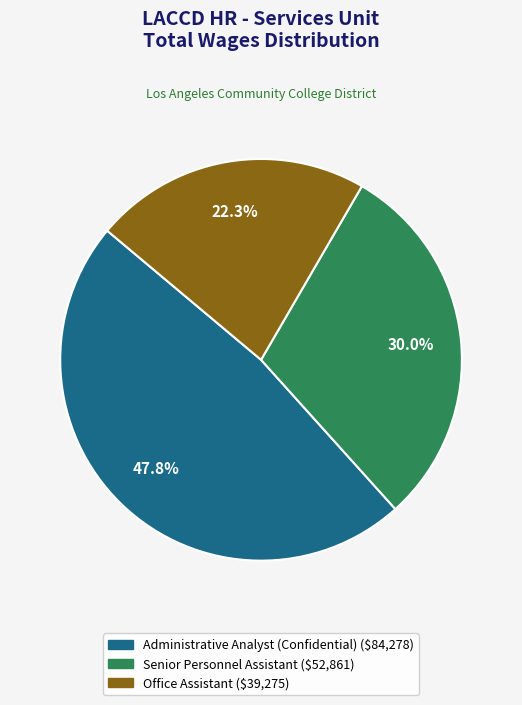

Does Office Assistant account for over 50% of the chart?

No